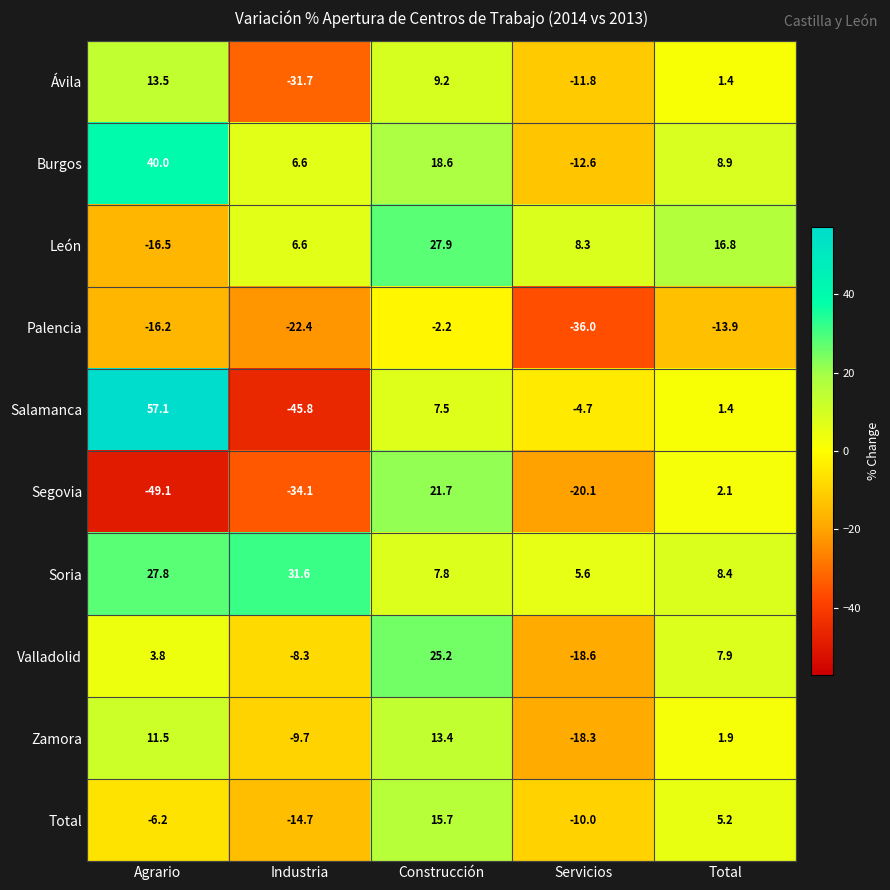

Which series changed the most between Agrario and Total?

Salamanca